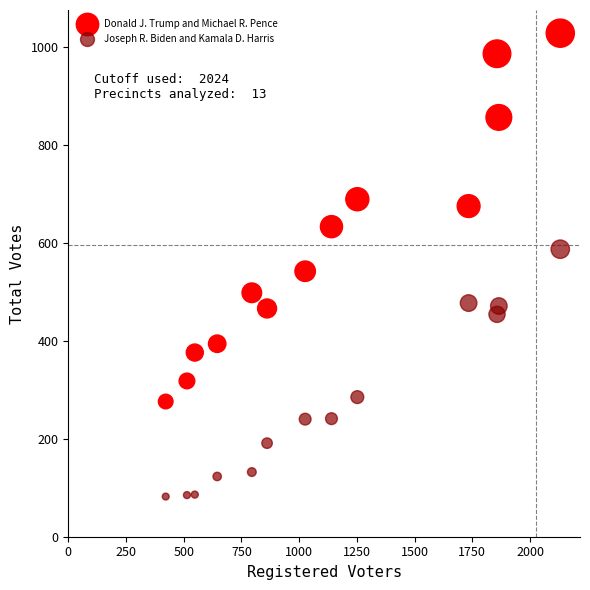

Across all data points, what is the range of X values (max minus min)?

1709